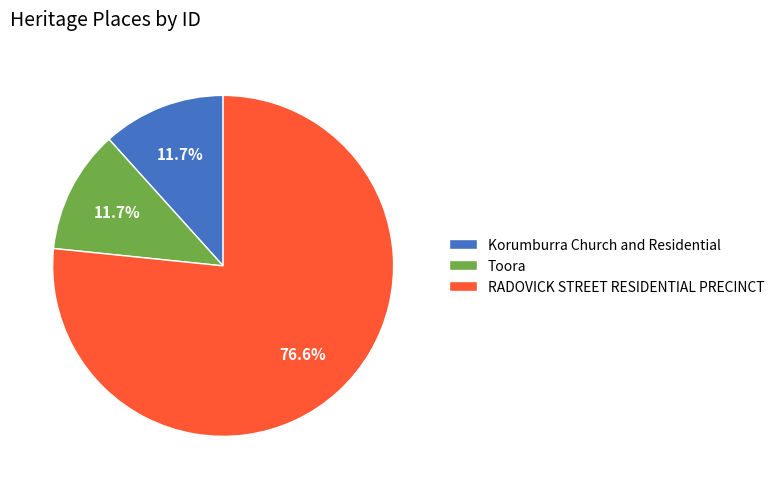

What percentage is the RADOVICK STREET RESIDENTIAL PRECINCT slice, to the nearest percent?

77%